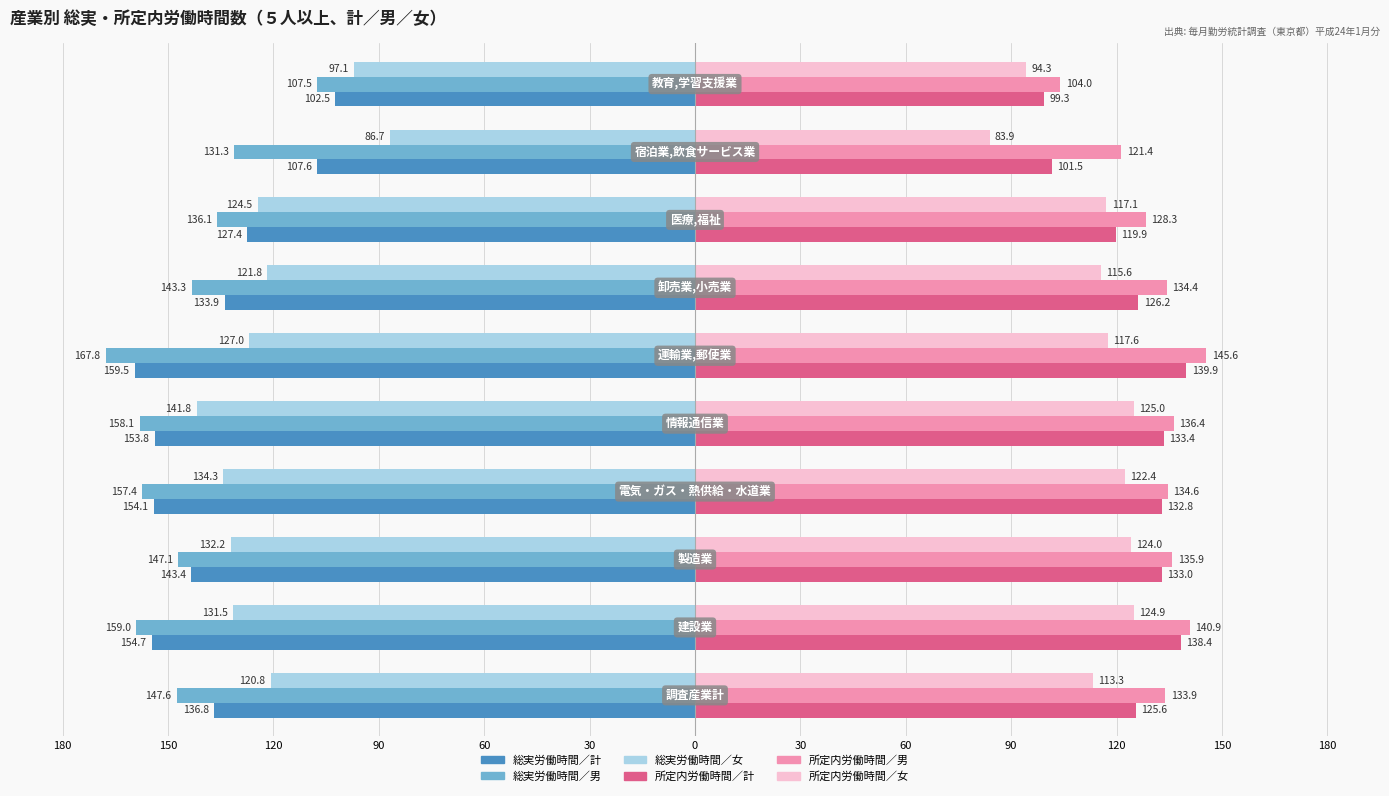

Reading left to right, transcribe all the data shown in this chart.

総実労働時間／計: -136.8	-154.7	-143.4	-154.1	-153.8	-159.5	-133.9	-127.4	-107.6	-102.5
総実労働時間／男: -147.6	-159.0	-147.1	-157.4	-158.1	-167.8	-143.3	-136.1	-131.3	-107.5
総実労働時間／女: -120.8	-131.5	-132.2	-134.3	-141.8	-127.0	-121.8	-124.5	-86.7	-97.1
所定内労働時間／計: 125.6	138.4	133.0	132.8	133.4	139.9	126.2	119.9	101.5	99.3
所定内労働時間／男: 133.9	140.9	135.9	134.6	136.4	145.6	134.4	128.3	121.4	104.0
所定内労働時間／女: 113.3	124.9	124.0	122.4	125.0	117.6	115.6	117.1	83.9	94.3